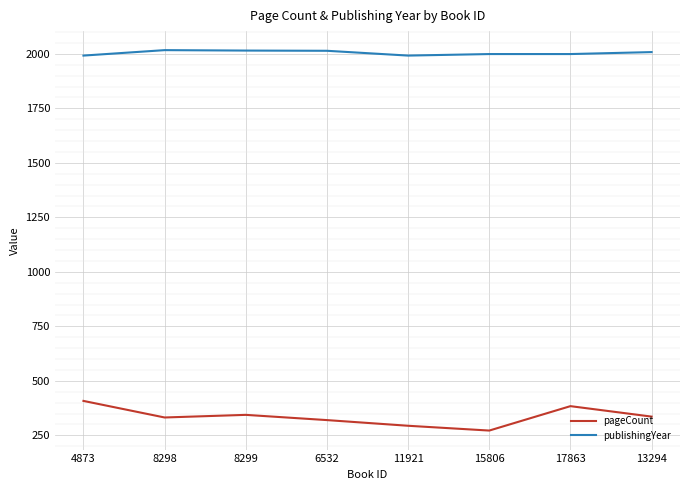

True or false: publishingYear and pageCount intersect in this chart.

False